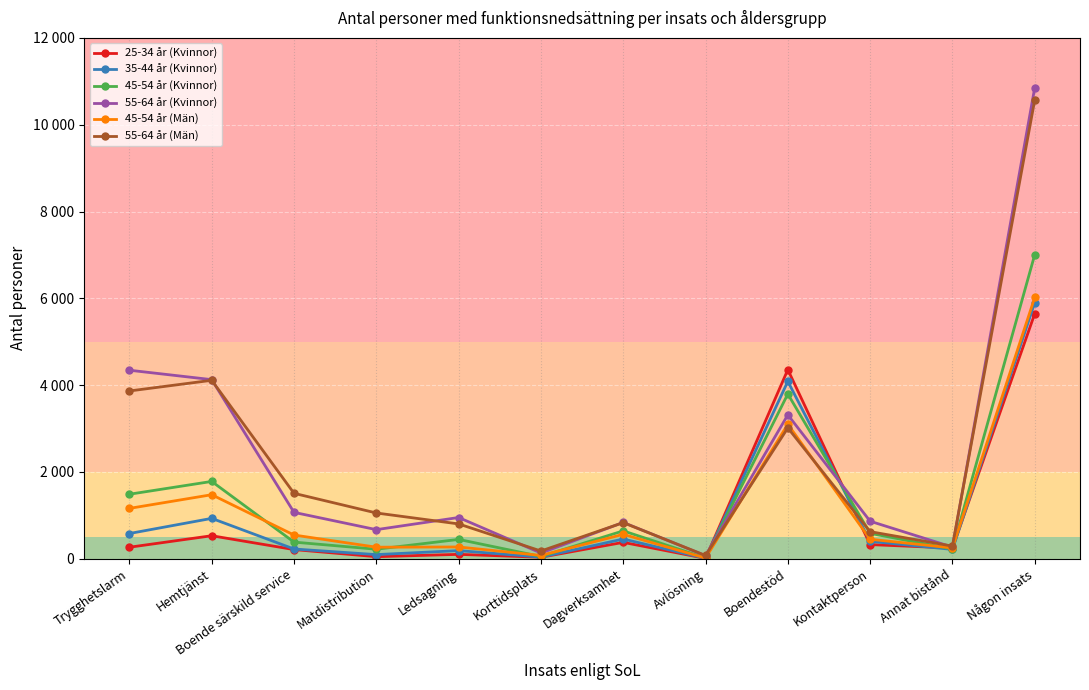

What is the lowest value of the 55-64 år (Kvinnor) series?

71